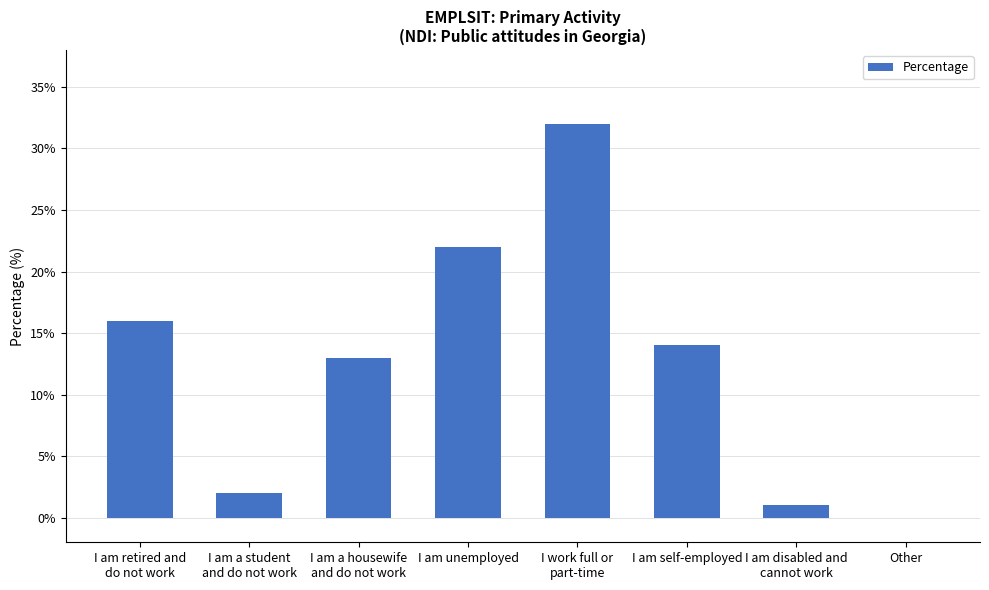

Between Other and I am a housewife
and do not work, which is larger?

I am a housewife
and do not work